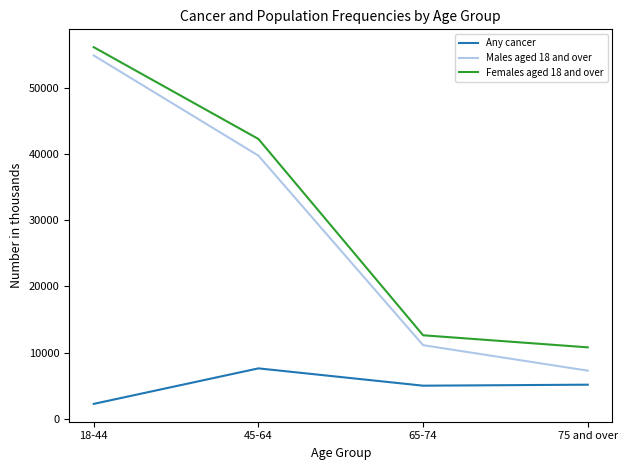

What is the minimum value for Males aged 18 and over?

7285